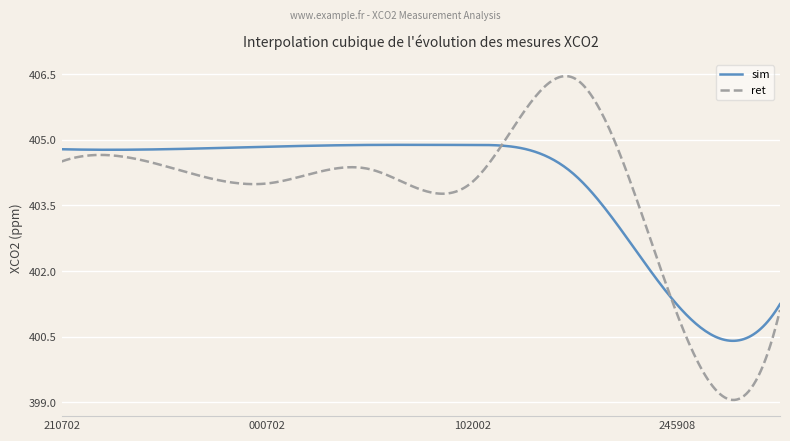

Which series has the widest spread of values?

ret